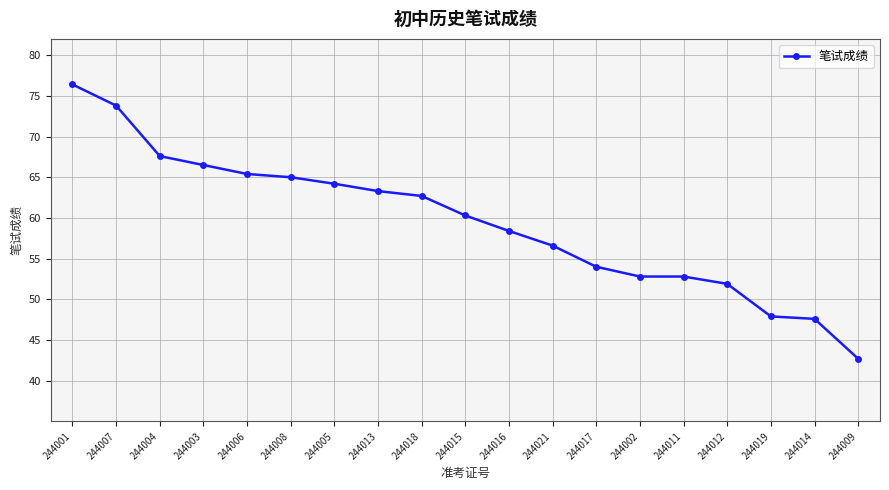

What is the minimum value shown in the chart?

42.7